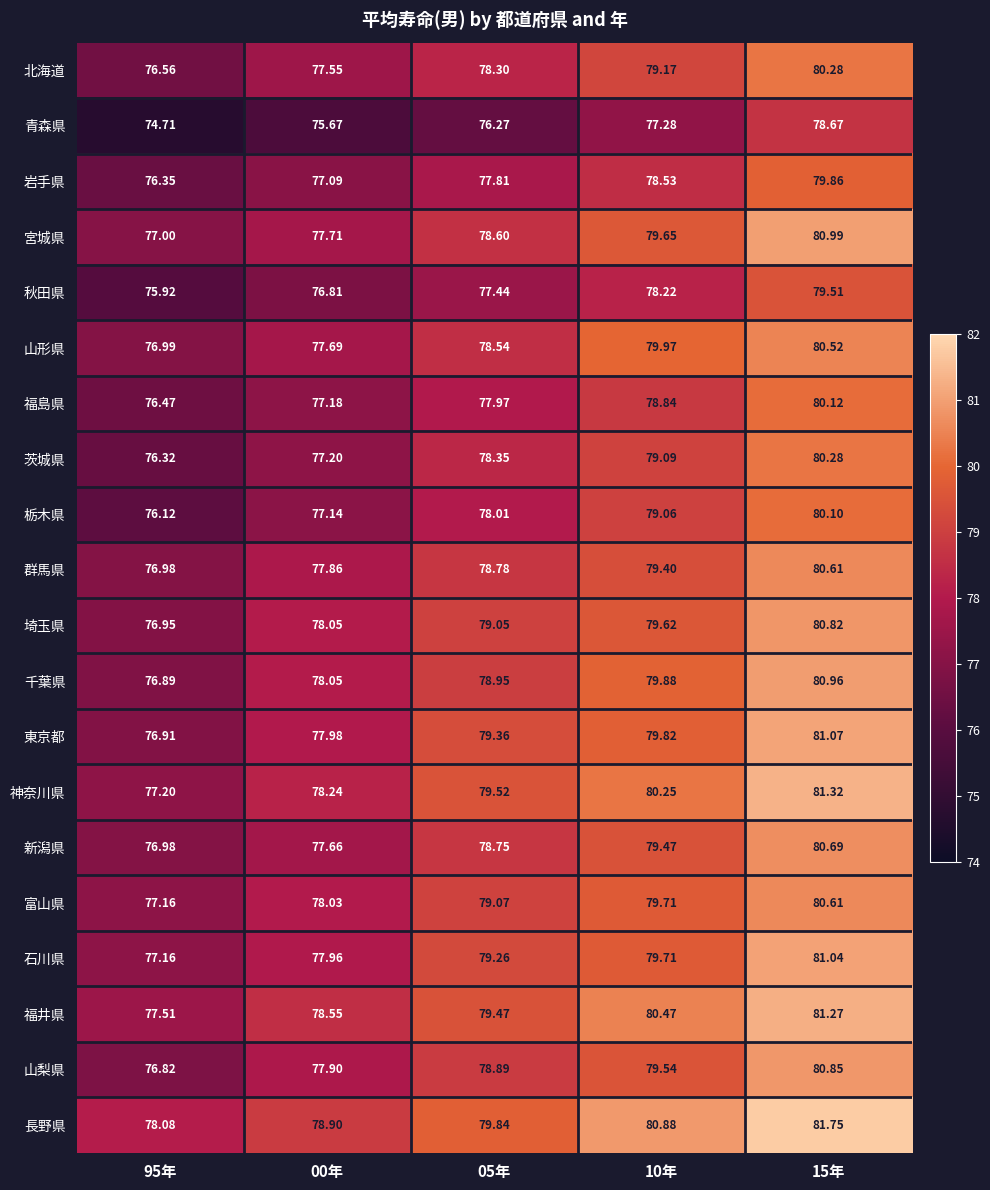

Which series has the widest spread of values?

東京都